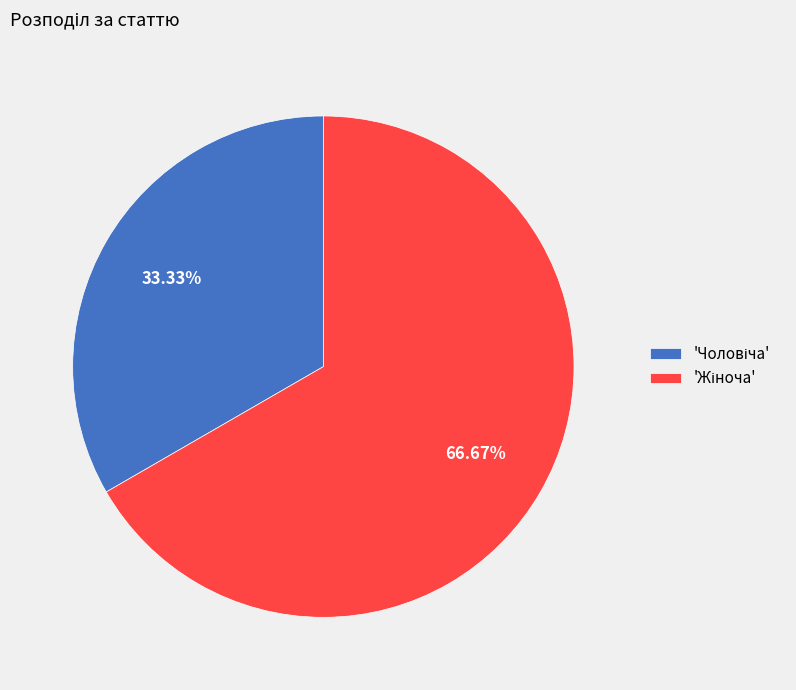

Is there a majority slice in this chart?

Yes